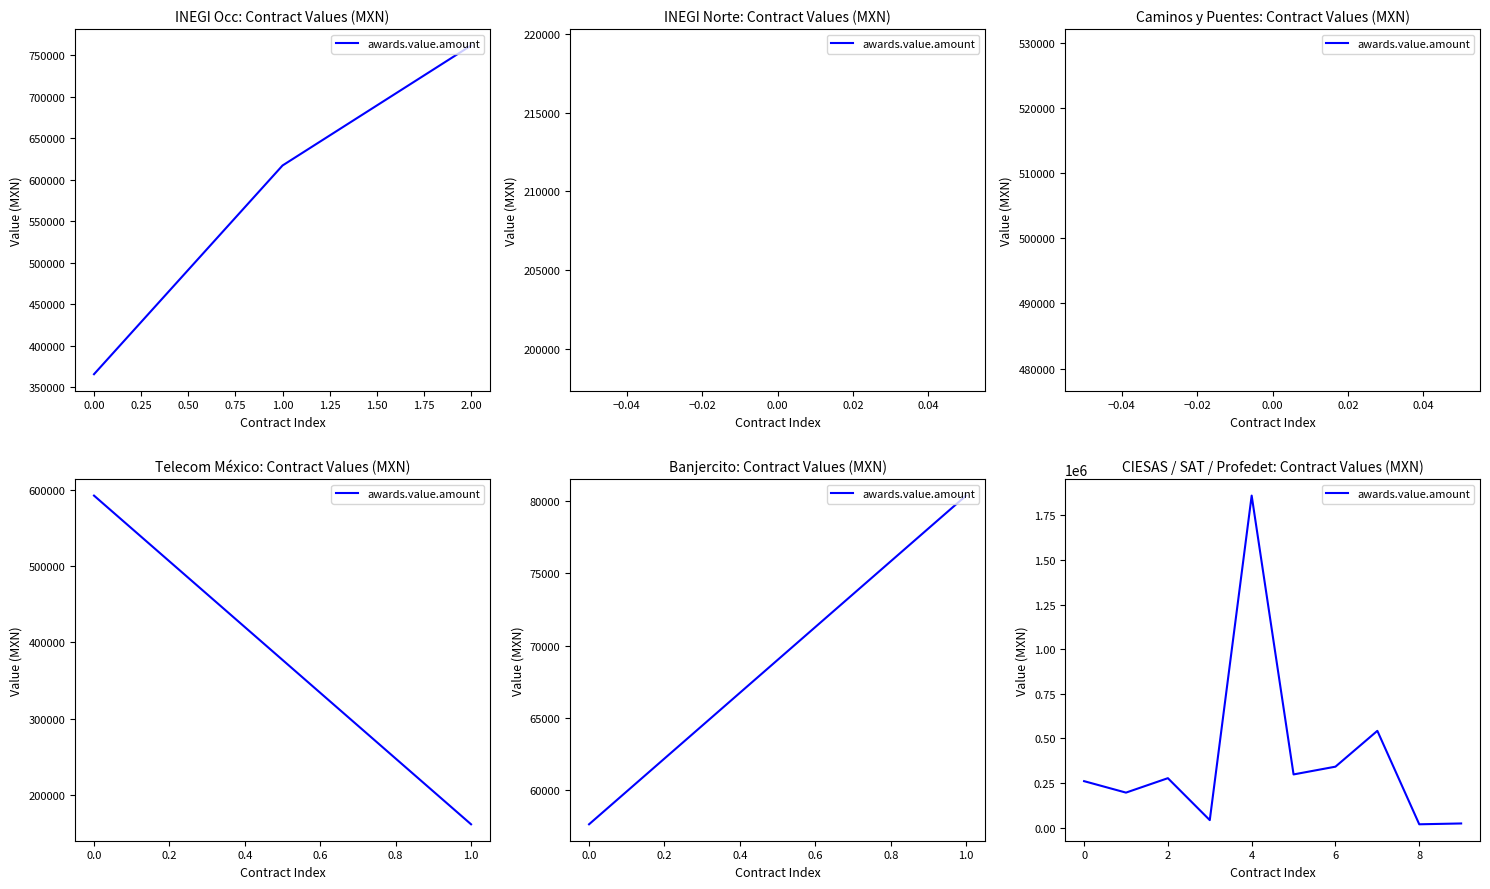

What is the difference between the second highest and minimum values?

524000.0